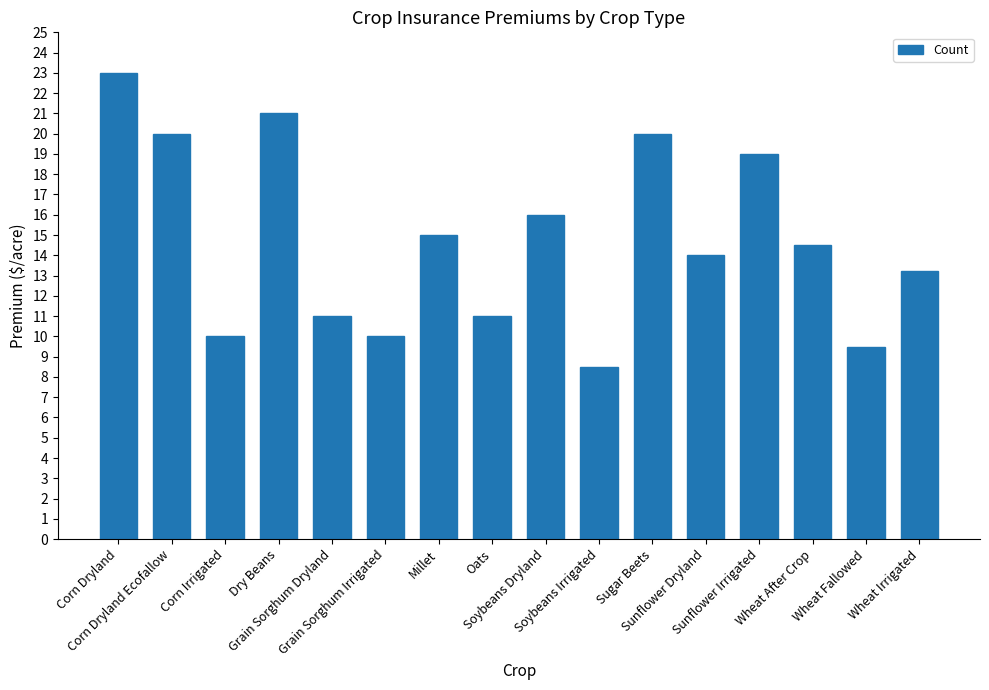

How many data points does each series have?

16